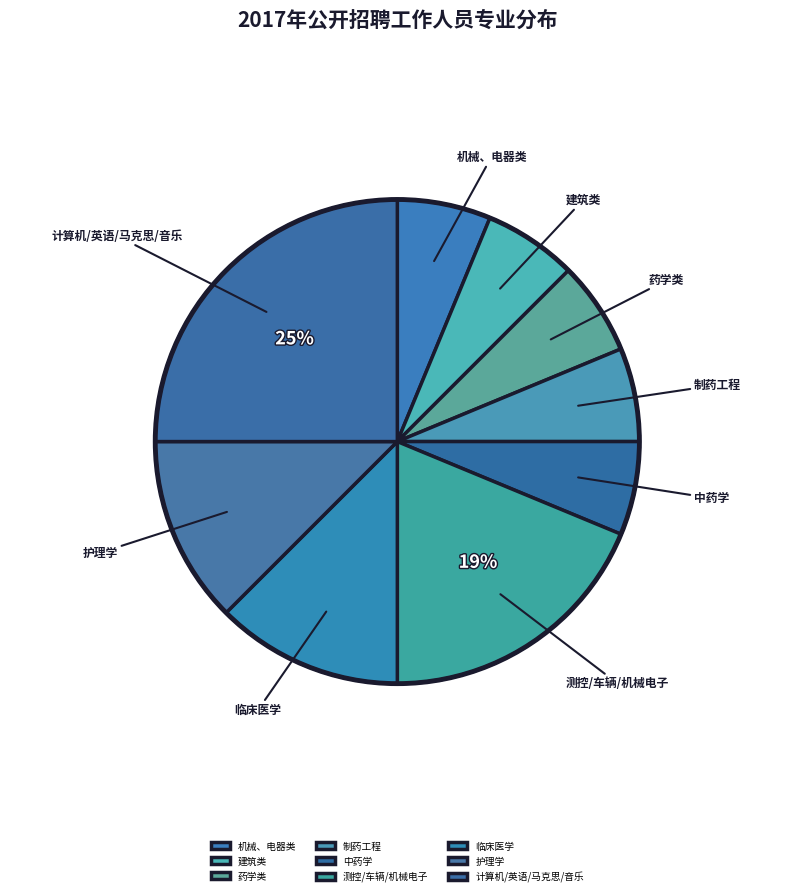

The 药学类 slice represents 6% of the pie. True or false?

True